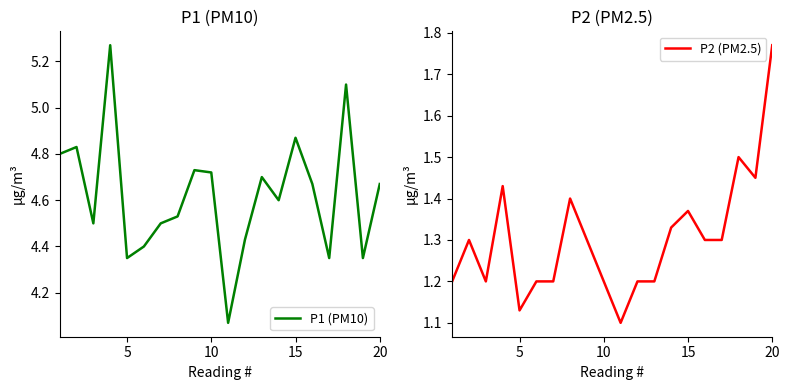

Reading left to right, what are all the values shown in this chart?

P1 (PM10): 4.8	4.8	4.5	5.3	4.3	4.4	4.5	4.5	4.7	4.7	4.1	4.4	4.7	4.6	4.9	4.7	4.3	5.1	4.3	4.7
P2 (PM2.5): 1.2	1.3	1.2	1.4	1.1	1.2	1.2	1.4	1.3	1.2	1.1	1.2	1.2	1.3	1.4	1.3	1.3	1.5	1.4	1.8